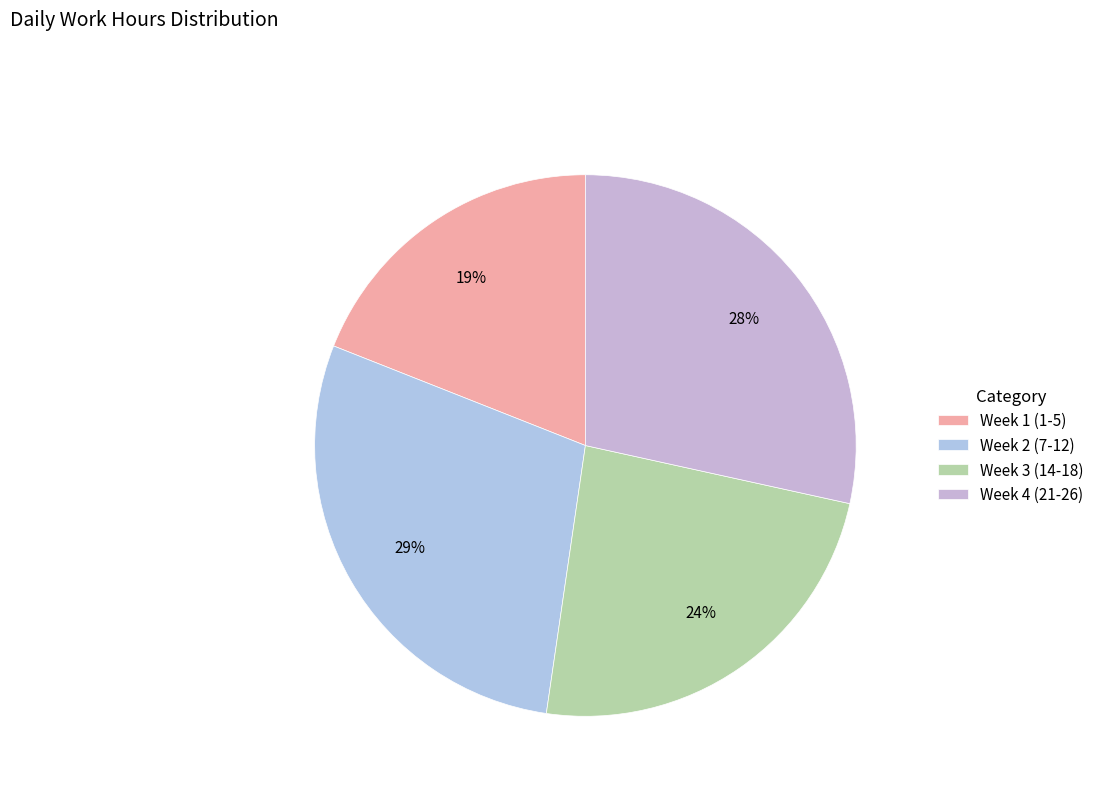

How many slices are in this pie chart?

4